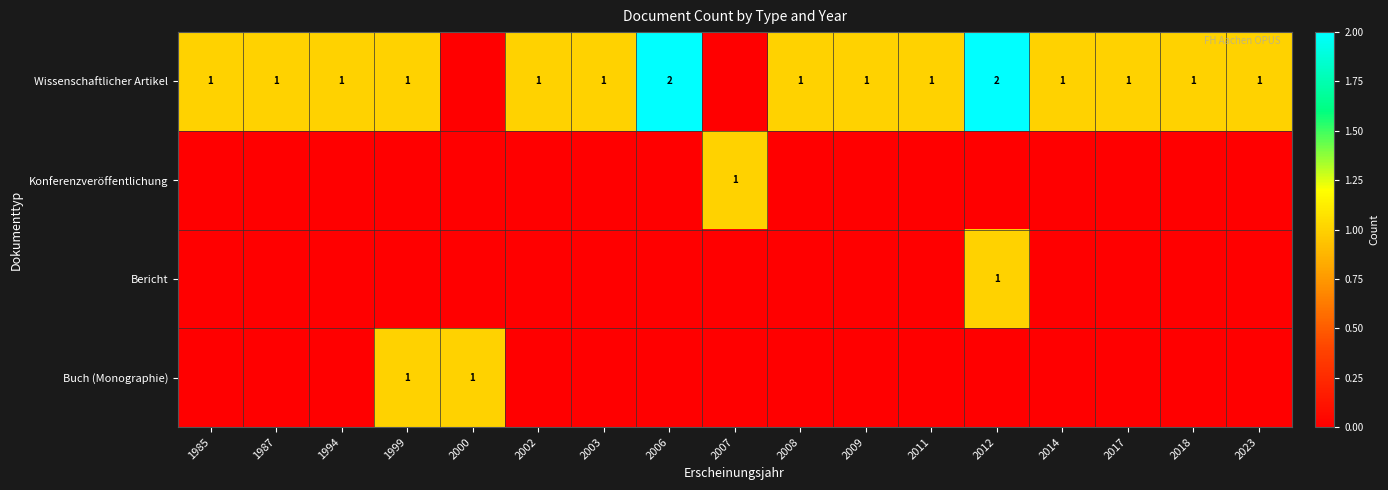

The value of Wissenschaftlicher Artikel at 1999 is 1. True or false?

True